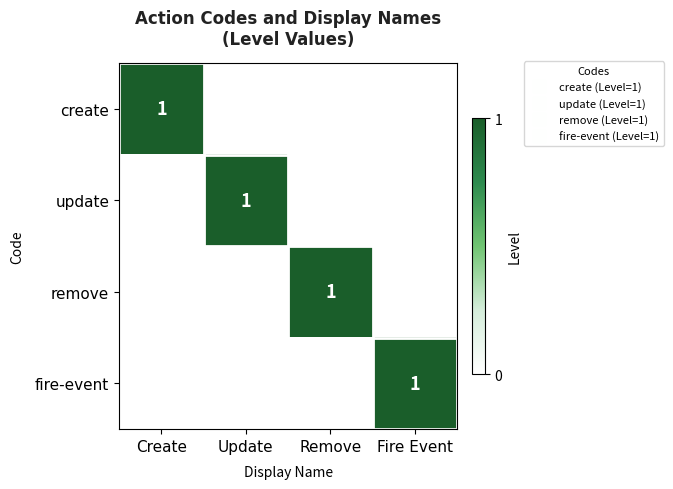

List the series in order of their peak value, lowest first.

create, update, remove, fire-event